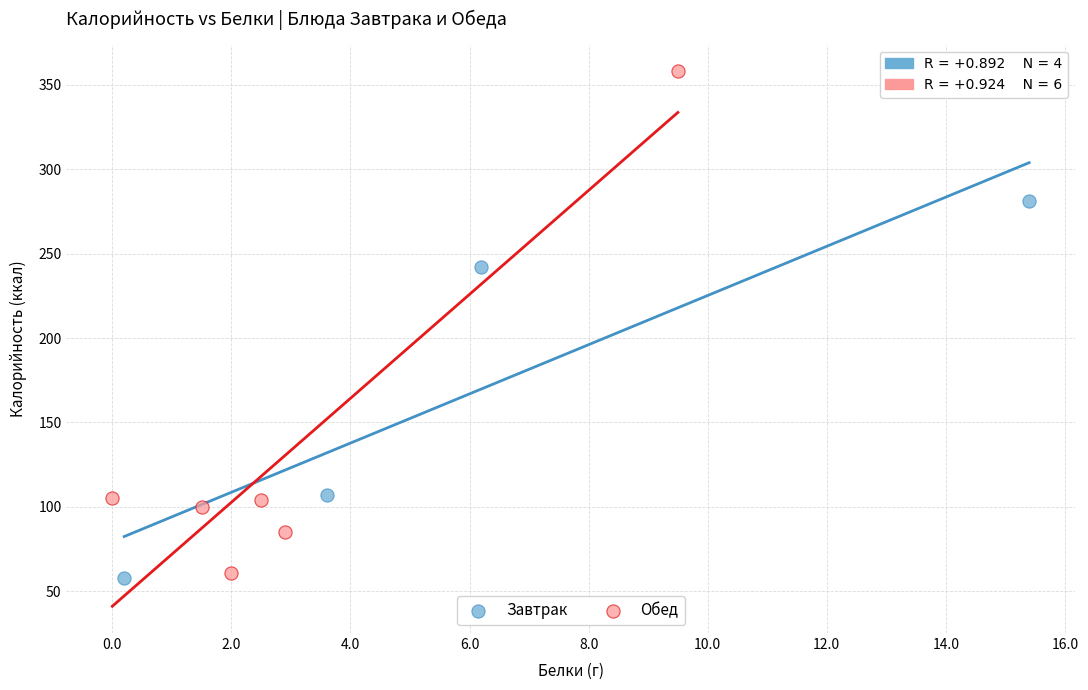

Which series has the widest spread of Y values?

Обед